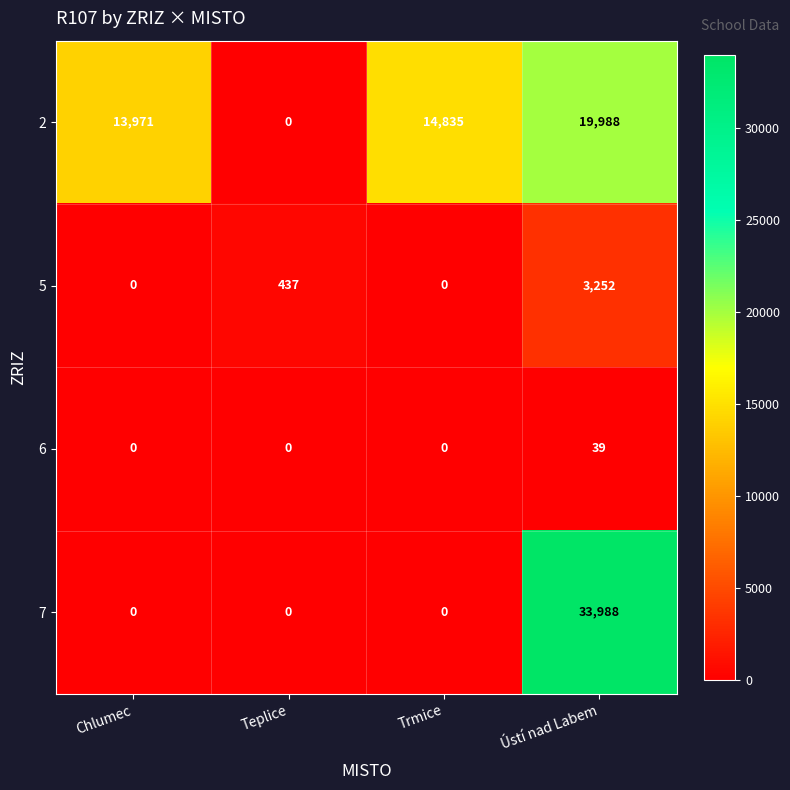

At how many categories does at least one series exceed 6172?

3